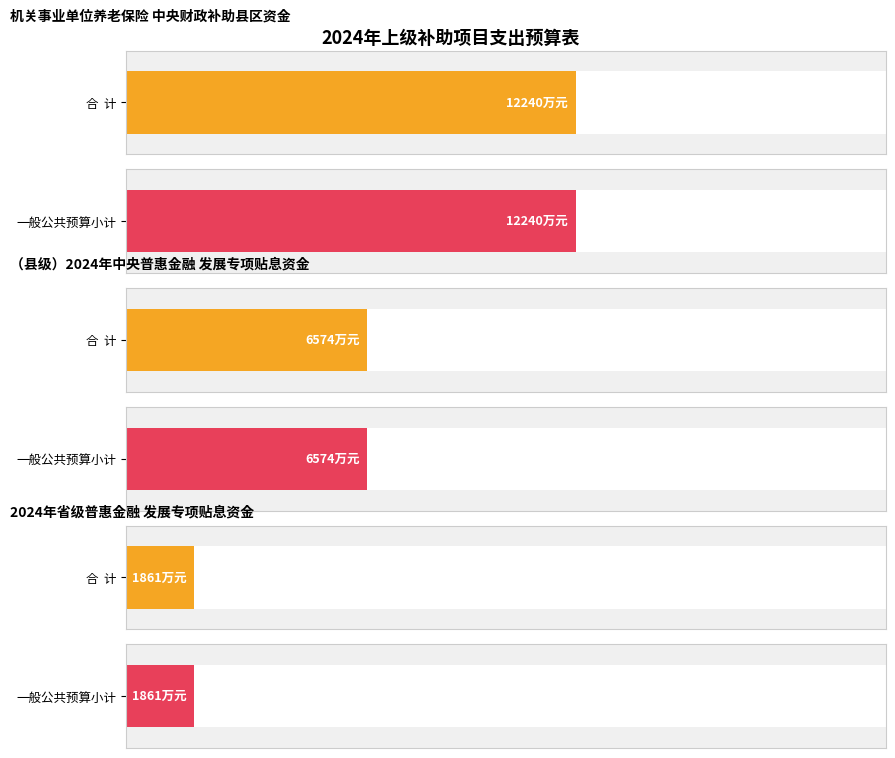

Is it true that (县级）2024年中央普惠金融发展专项贴息资金 equals 11877571 at 5?

False